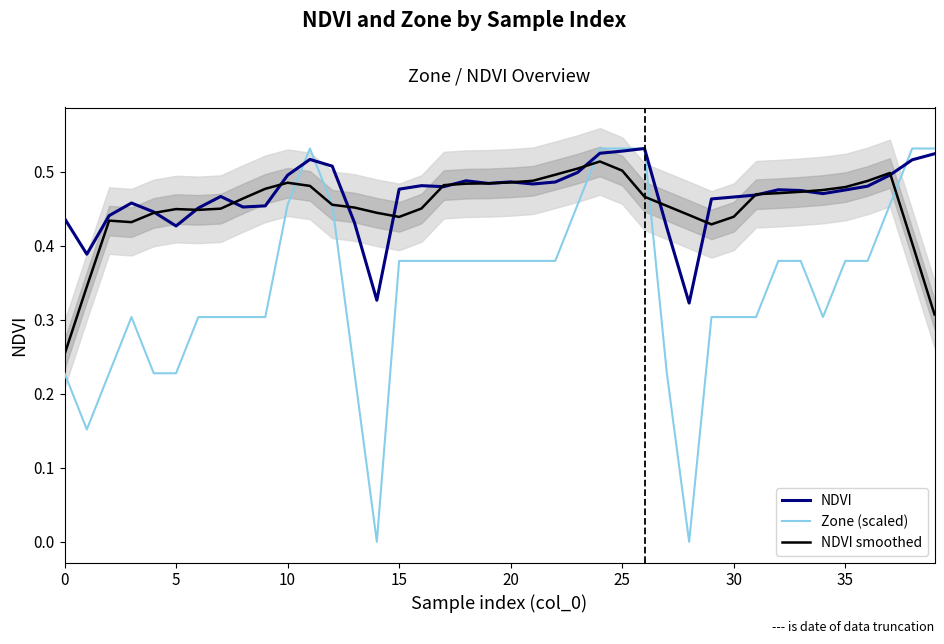

Reading right to left, extract all data points from this chart.

NDVI: 0.5	0.5	0.5	0.5	0.5	0.5	0.5	0.5	0.5	0.5	0.5	0.3	0.4	0.5	0.5	0.5	0.5	0.5	0.5	0.5	0.5	0.5	0.5	0.5	0.5	0.3	0.4	0.5	0.5	0.5	0.5	0.5	0.5	0.5	0.4	0.4	0.5	0.4	0.4	0.4
Zone (scaled): 0.5	0.5	0.5	0.4	0.4	0.3	0.4	0.4	0.3	0.3	0.3	0.0	0.2	0.5	0.5	0.5	0.5	0.4	0.4	0.4	0.4	0.4	0.4	0.4	0.4	0.0	0.2	0.5	0.5	0.5	0.3	0.3	0.3	0.3	0.2	0.2	0.3	0.2	0.2	0.2
NDVI smoothed: 0.3	0.4	0.5	0.5	0.5	0.5	0.5	0.5	0.5	0.4	0.4	0.4	0.5	0.5	0.5	0.5	0.5	0.5	0.5	0.5	0.5	0.5	0.5	0.5	0.4	0.4	0.5	0.5	0.5	0.5	0.5	0.5	0.5	0.4	0.4	0.4	0.4	0.4	0.3	0.3